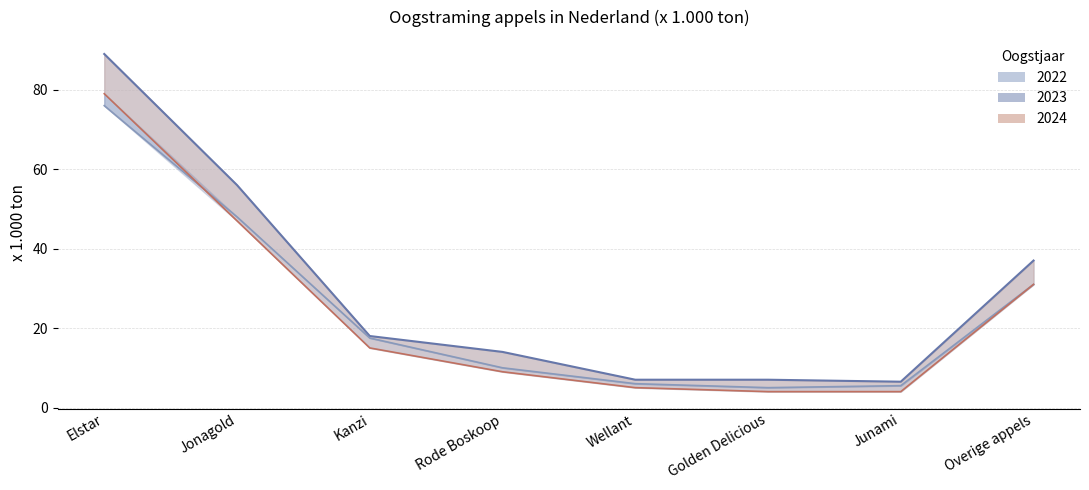

What is the sum of the 2022 values at Overige appels and Kanzi?

55.0